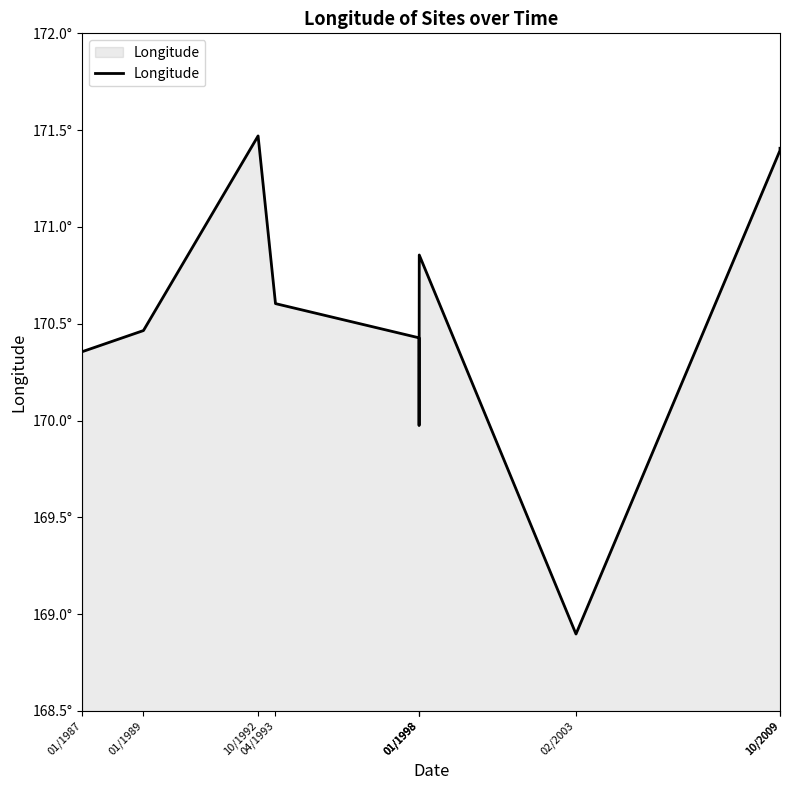

What value does the data have at 10/2009?

171.4